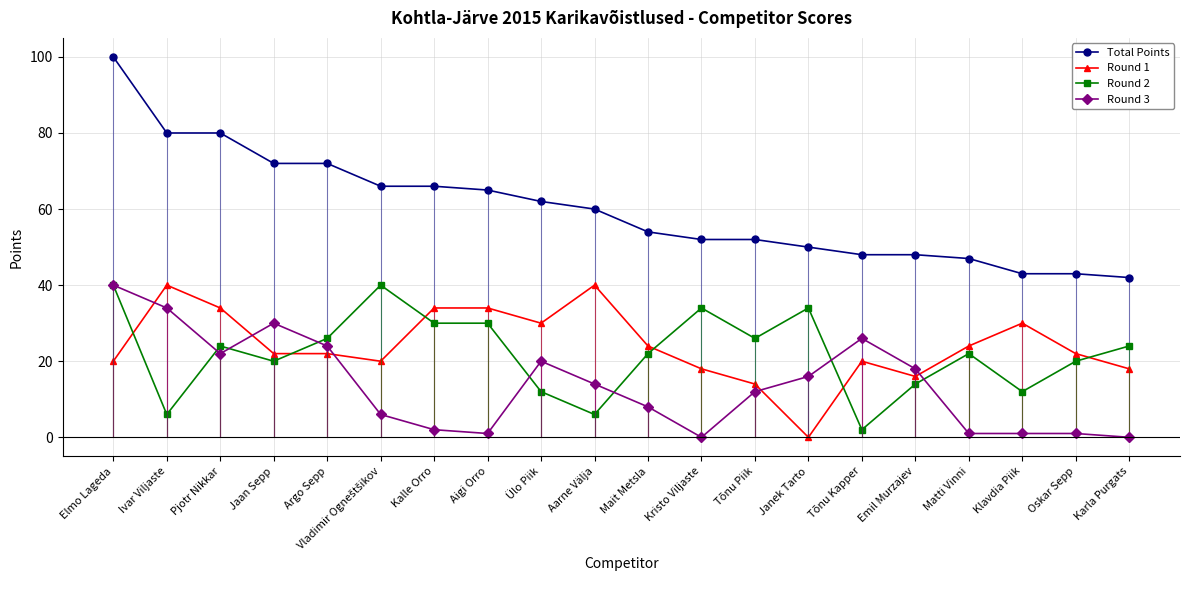

What are all the series names shown in the legend?

Total Points, Round 1, Round 2, Round 3